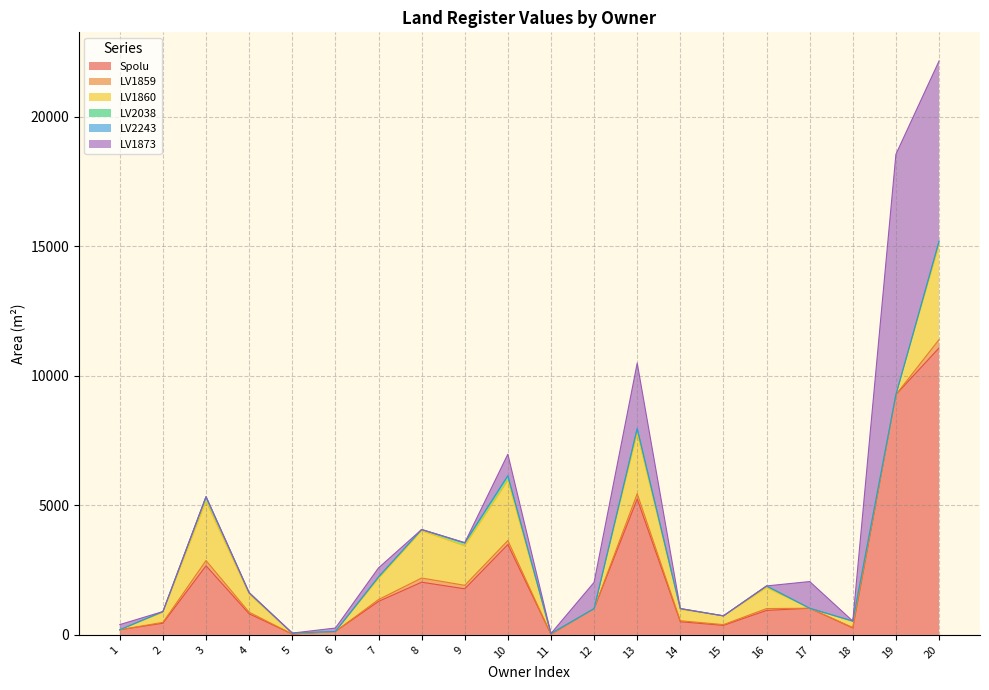

Which series changed the most between 16 and 18?

Spolu